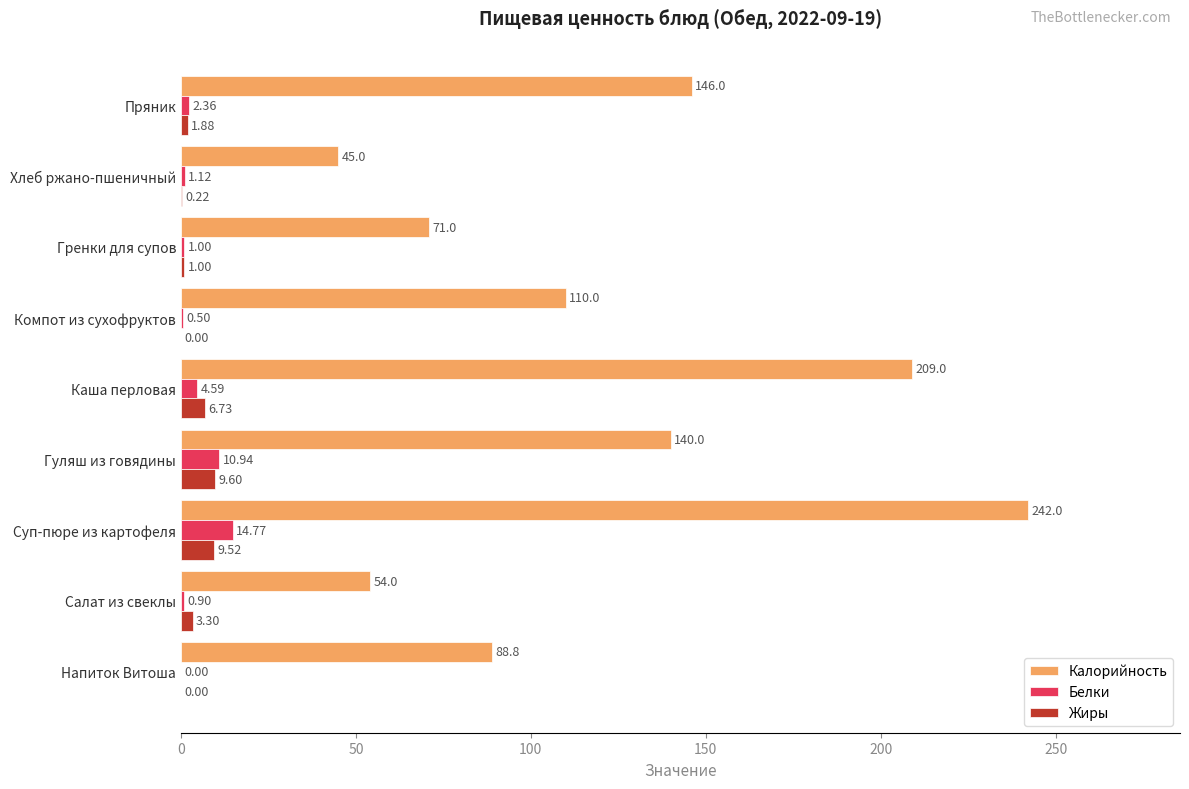

At which category does the chart reach its peak across all series?

Суп-пюре из картофеля